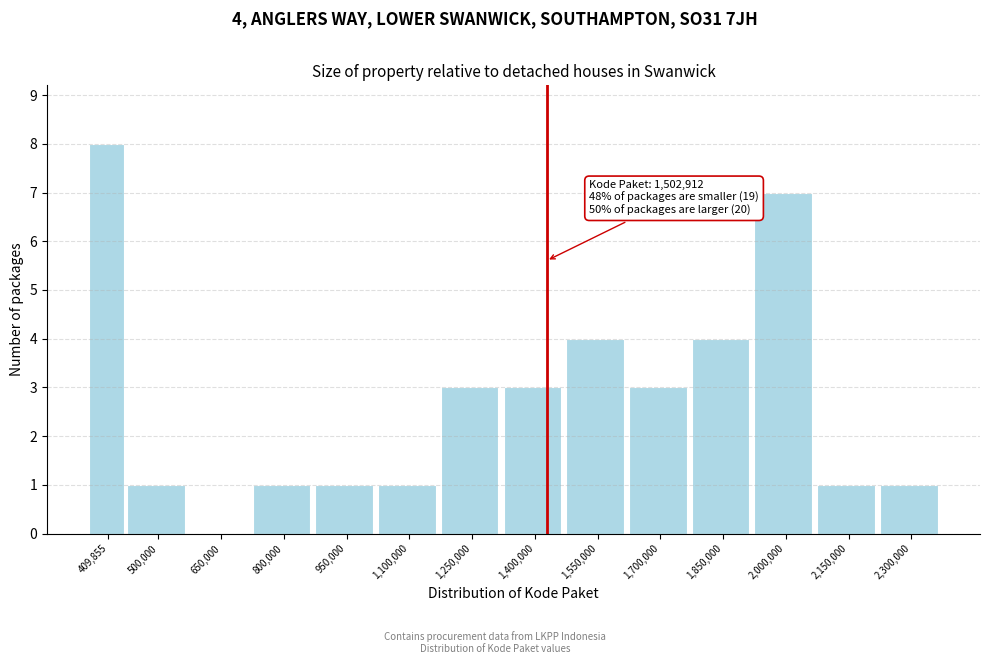

Reading left to right, list all the values displayed in this chart.

409,855=8	500,000=1	650,000=0	800,000=1	950,000=1	1,100,000=1	1,250,000=3	1,400,000=3	1,550,000=4	1,700,000=3	1,850,000=4	2,000,000=7	2,150,000=1	2,300,000=1